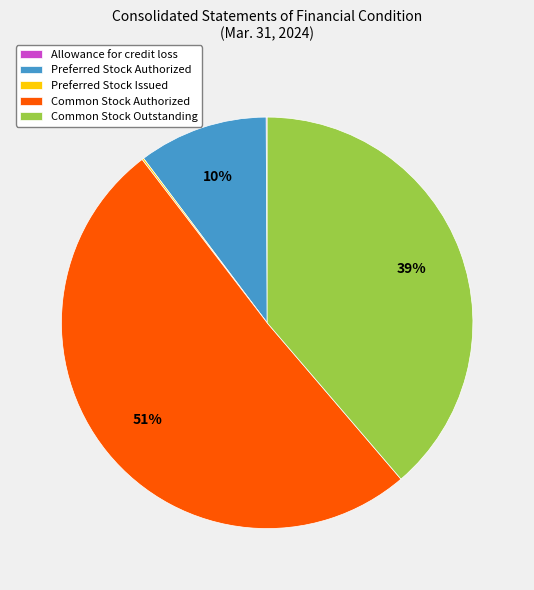

True or false: Preferred Stock Authorized accounts for 10% of the total.

True